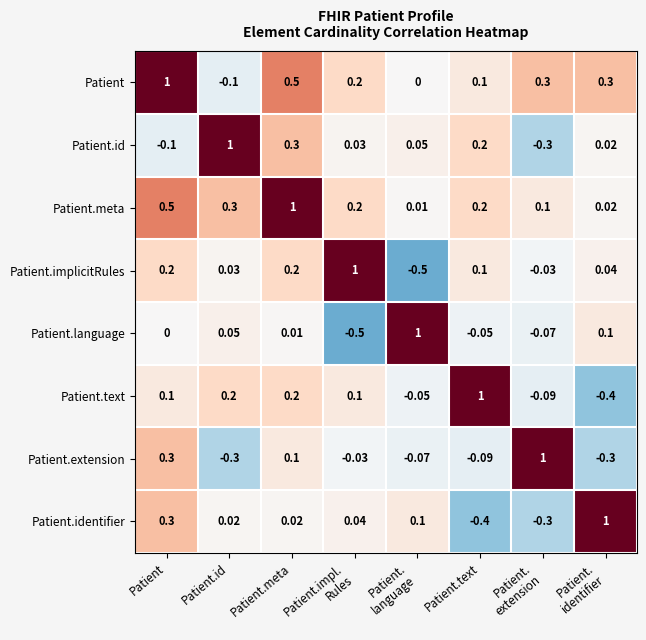

Where does the Patient.identifier series first go above 0?

Patient